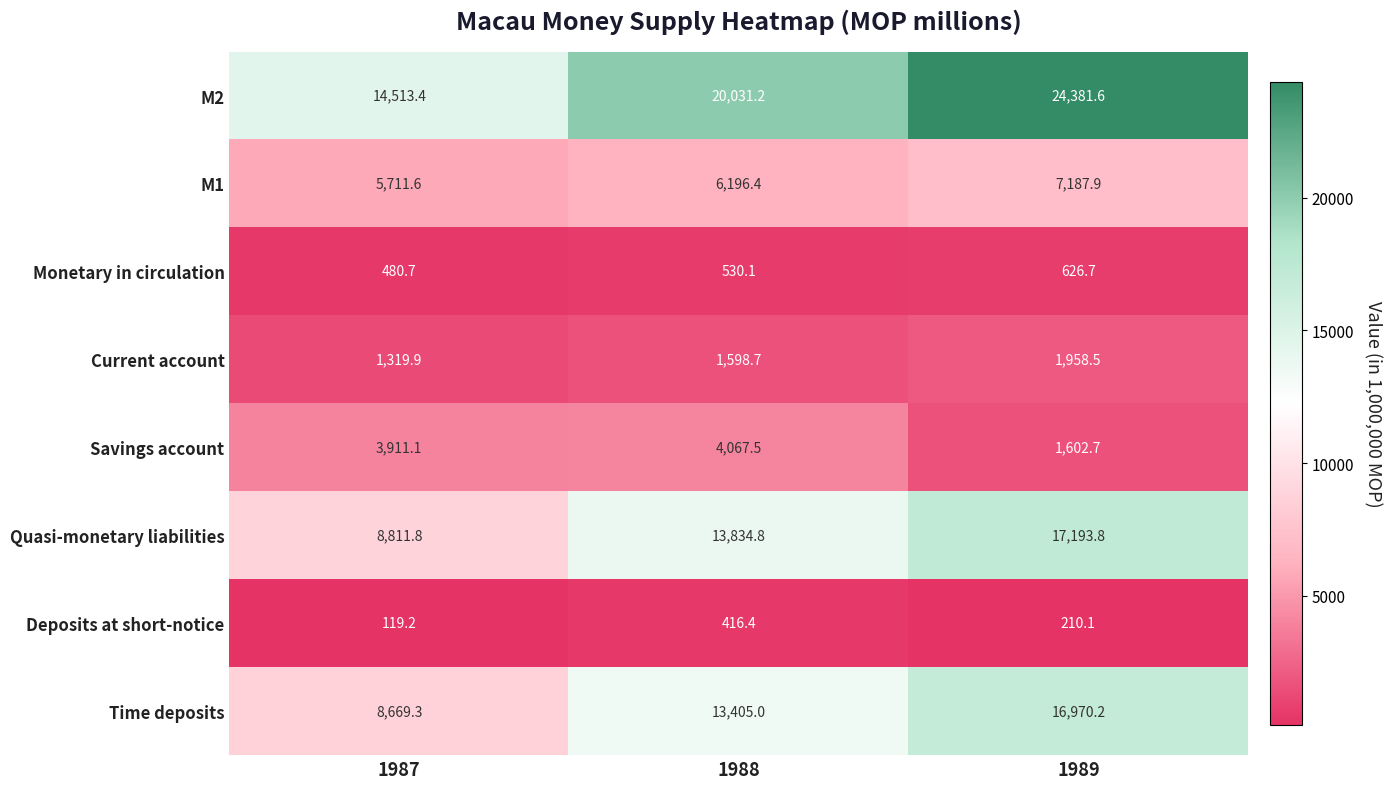

Which series changed the most between 1988 and 1989?

M2